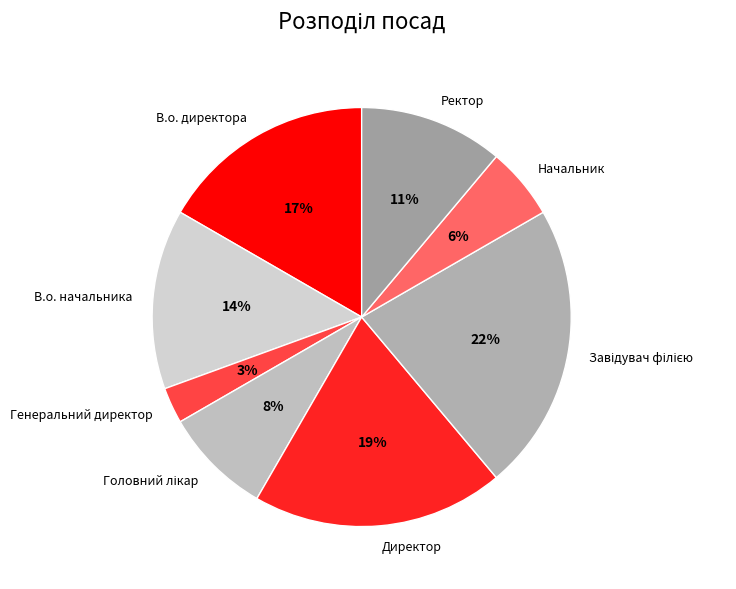

Is there a majority slice in this chart?

No